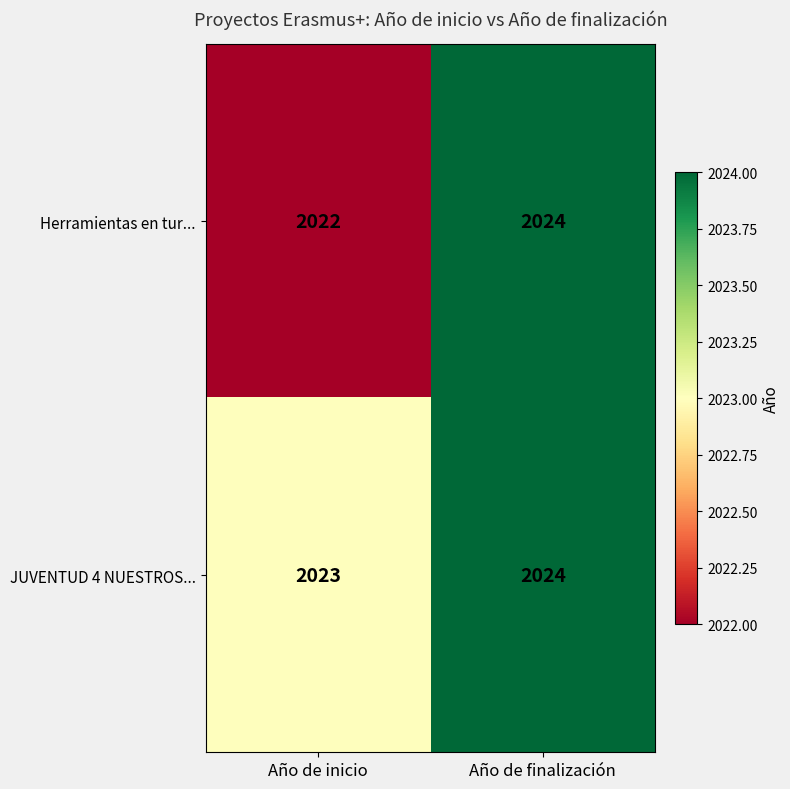

Is it true that JUVENTUD 4 NUESTROS... equals 419 at Año de inicio?

False